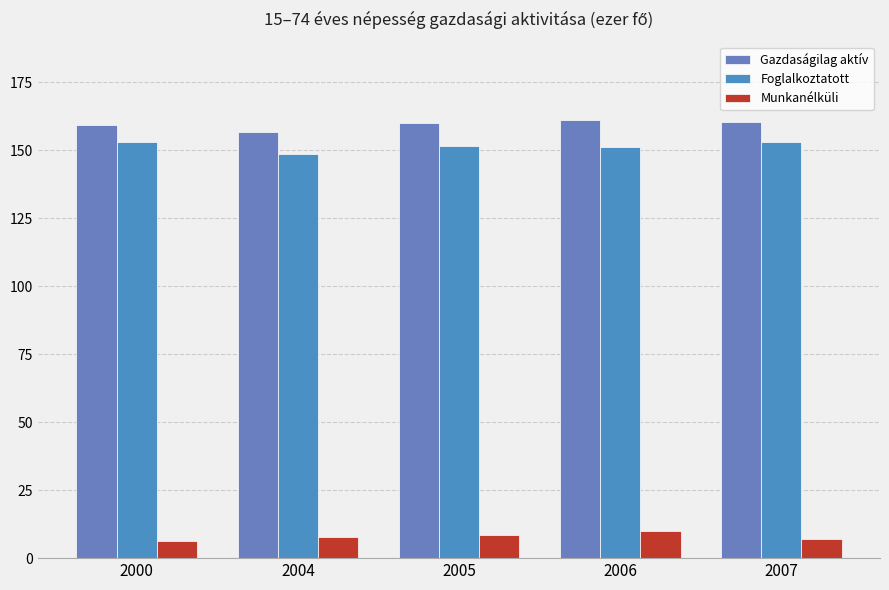

How many series are shown in this chart?

3